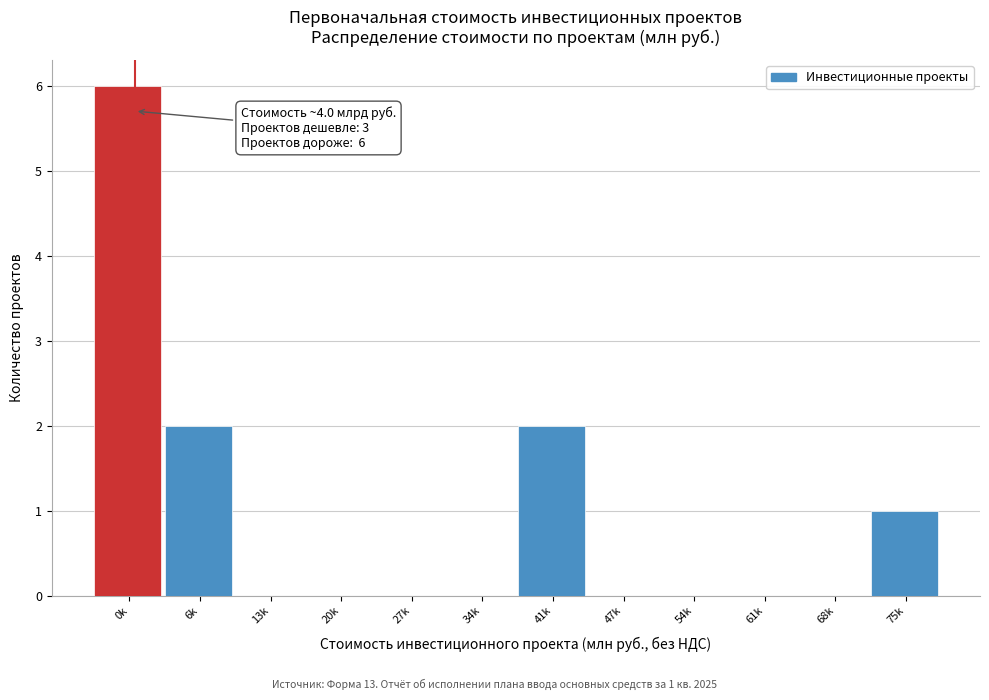

Reading right to left, extract all data points from this chart.

75k=1	68k=0	61k=0	54k=0	47k=0	41k=2	34k=0	27k=0	20k=0	13k=0	6k=2	0k=6